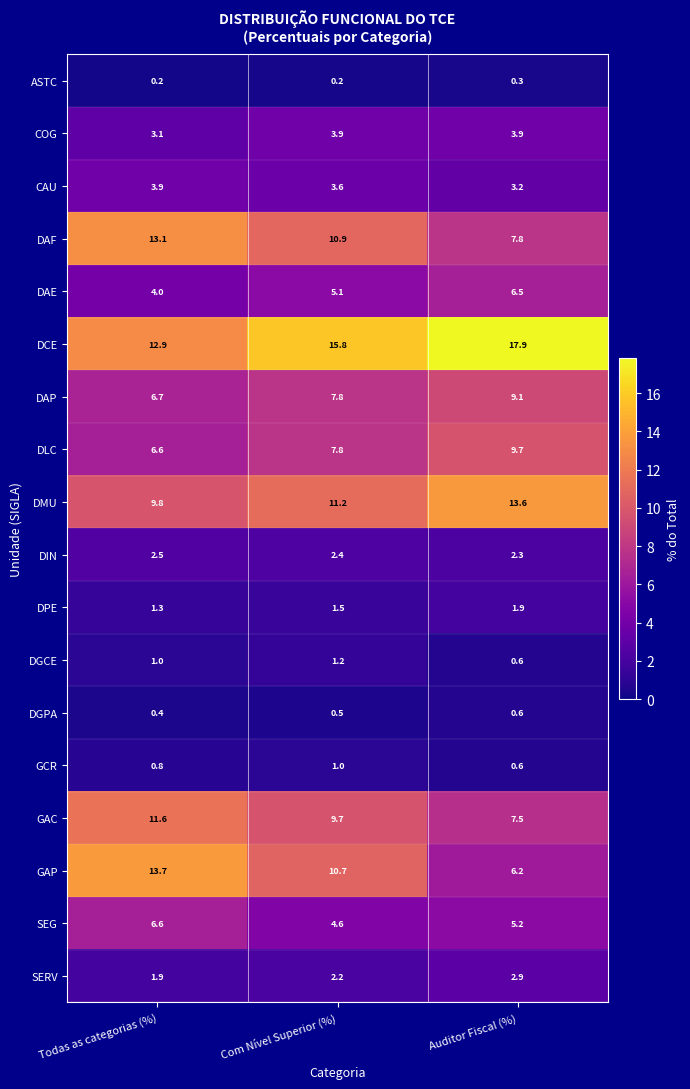

The COG series shows 1.5 at Todas as categorias (%). True or false?

False